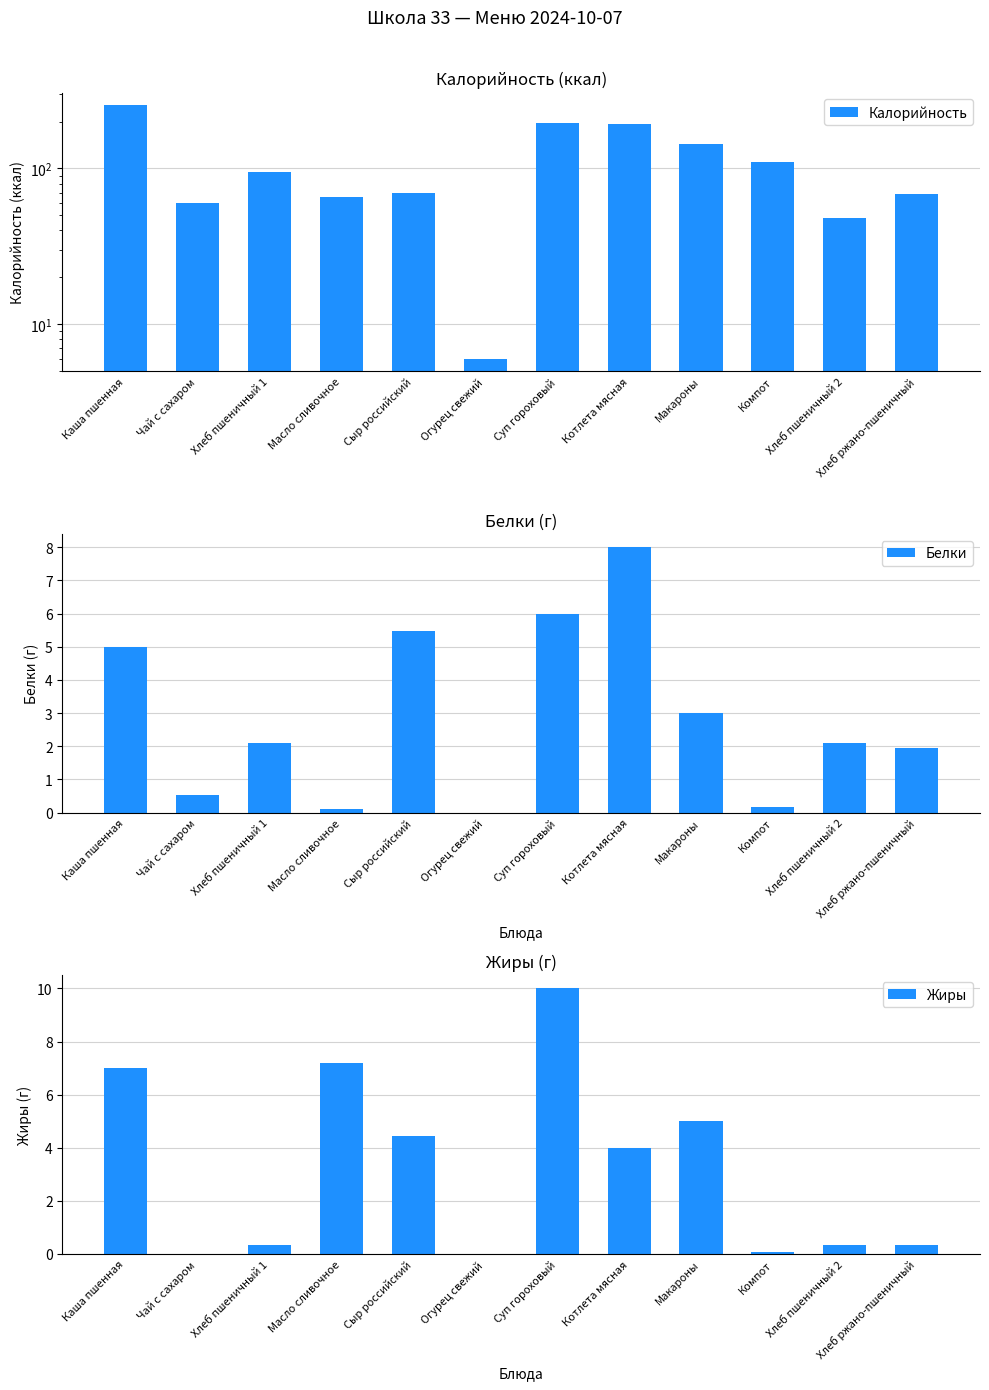

Reading left to right, extract all data points from this chart.

Калорийность: Каша пшенная=255.0	Чай с сахаром=60.0	Хлеб пшеничный 1=95.6	Масло сливочное=66.0	Сыр российский=70.0	Огурец свежий=6.0	Суп гороховый=197.0	Котлета мясная=194.0	Макароны=144.0	Компот=110.0	Хлеб пшеничный 2=47.8	Хлеб ржано-пшеничный=69.0
Белки: Каша пшенная=5.0	Чай с сахаром=0.5	Хлеб пшеничный 1=2.1	Масло сливочное=0.1	Сыр российский=5.5	Огурец свежий=0.0	Суп гороховый=6.0	Котлета мясная=8.0	Макароны=3.0	Компот=0.2	Хлеб пшеничный 2=2.1	Хлеб ржано-пшеничный=2.0
Жиры: Каша пшенная=7.0	Чай с сахаром=0.0	Хлеб пшеничный 1=0.3	Масло сливочное=7.2	Сыр российский=4.4	Огурец свежий=0.0	Суп гороховый=10.0	Котлета мясная=4.0	Макароны=5.0	Компот=0.1	Хлеб пшеничный 2=0.3	Хлеб ржано-пшеничный=0.3